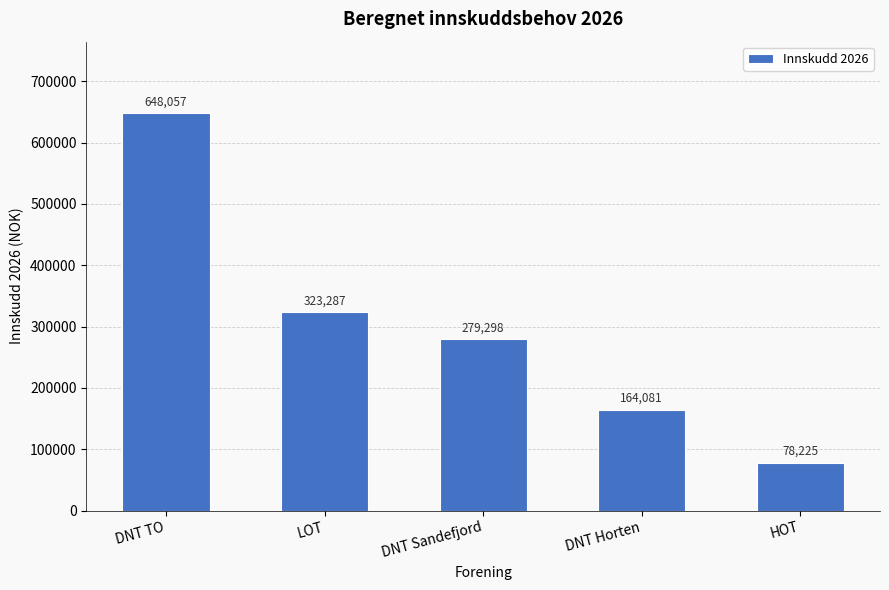

What is the change in value from DNT TO to HOT?

-569832.3